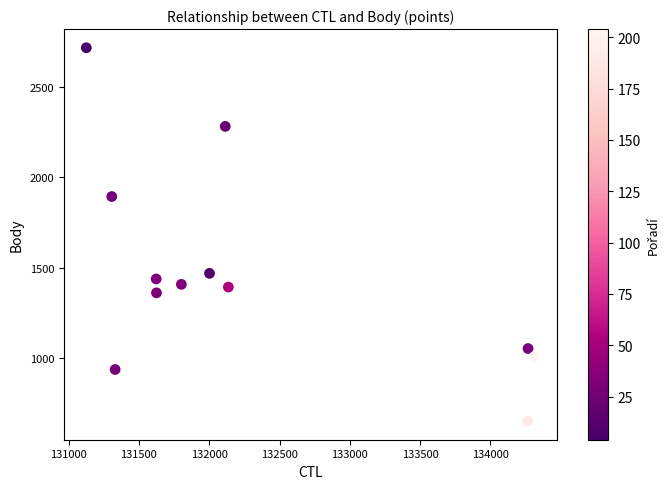

What is the range of X values (max minus min)?

3186